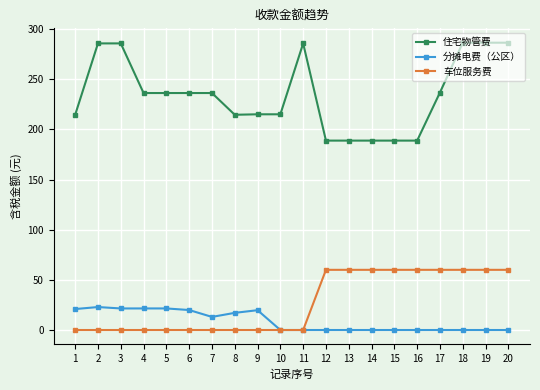

What is the sum of the 住宅物管费 values at 18 and 15?

475.3